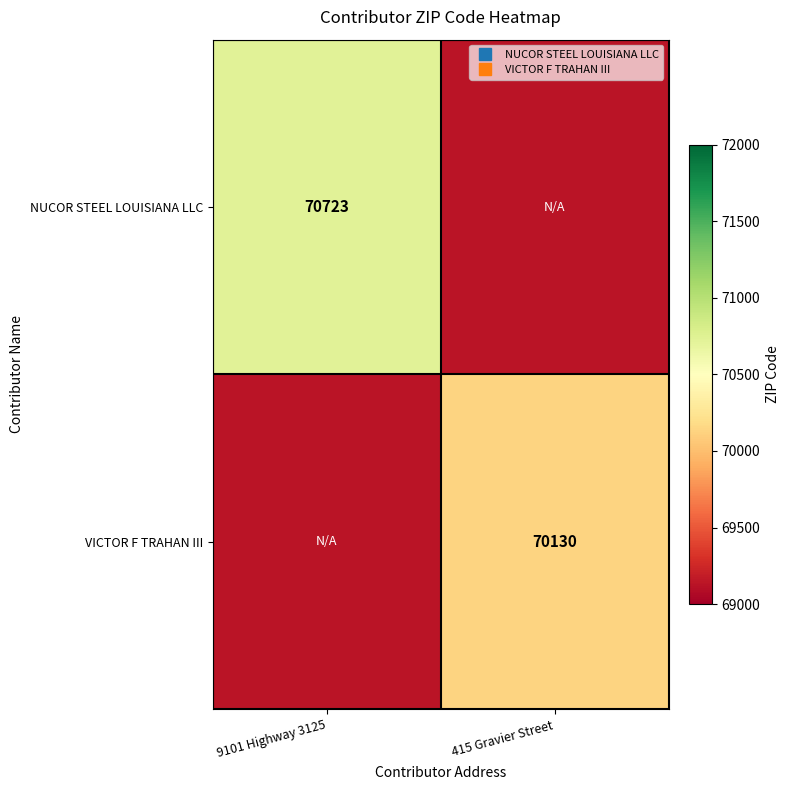

Which series has the largest total across all categories?

NUCOR STEEL LOUISIANA LLC